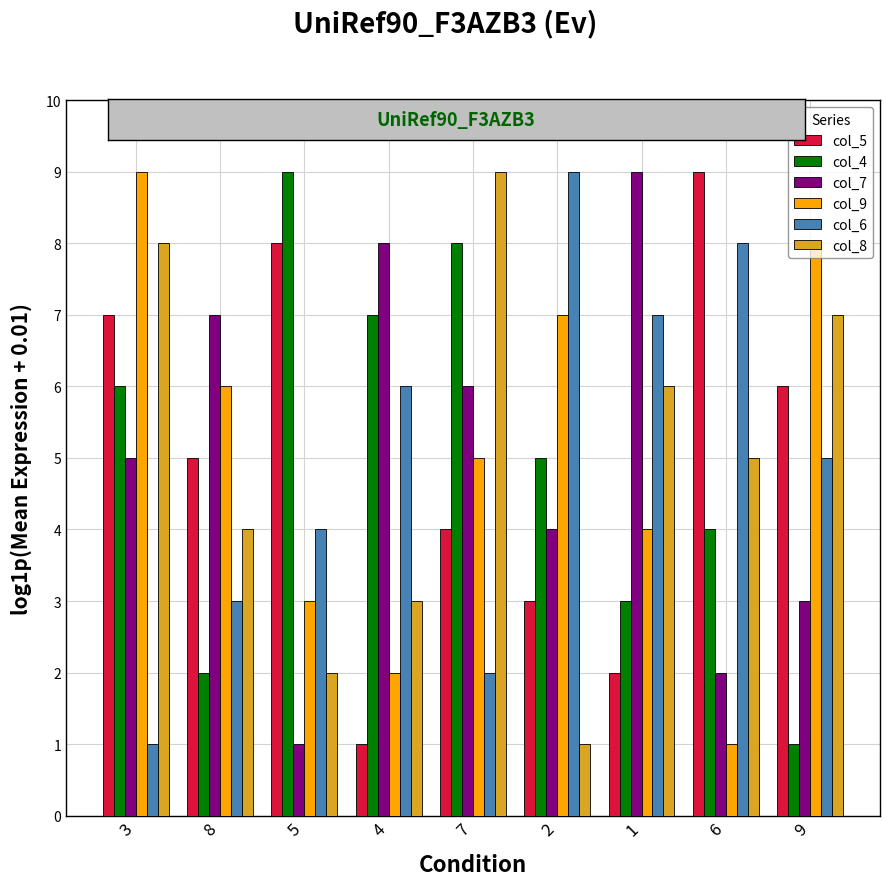

How many data points in col_6 are less than 5?

4